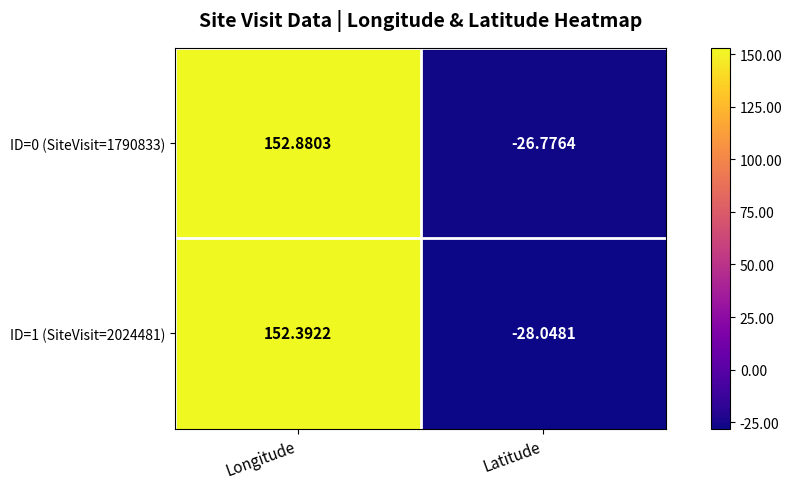

At which label does ID=1 (SiteVisit=2024481) reach its minimum?

Latitude